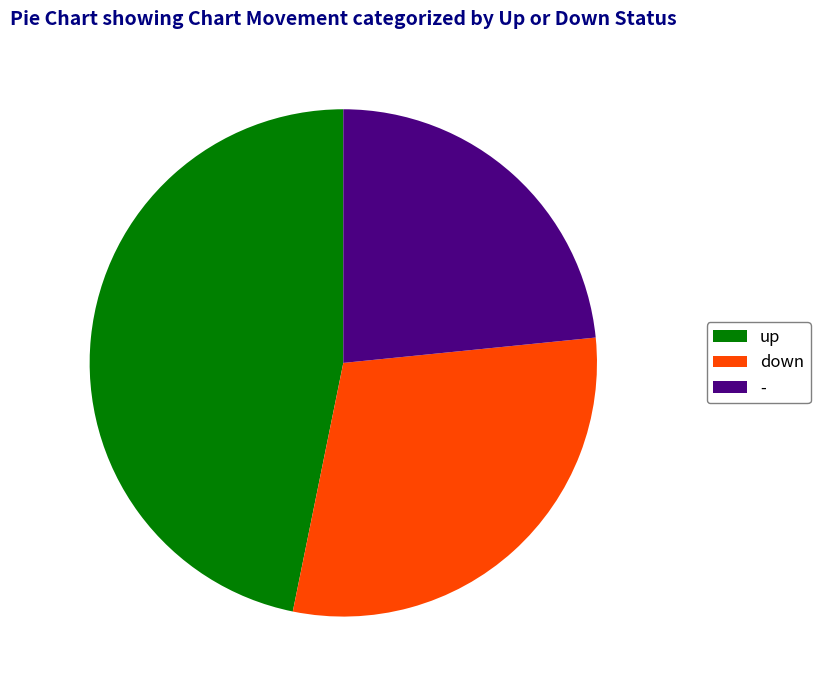

Is there any slice that represents more than half of the pie?

No